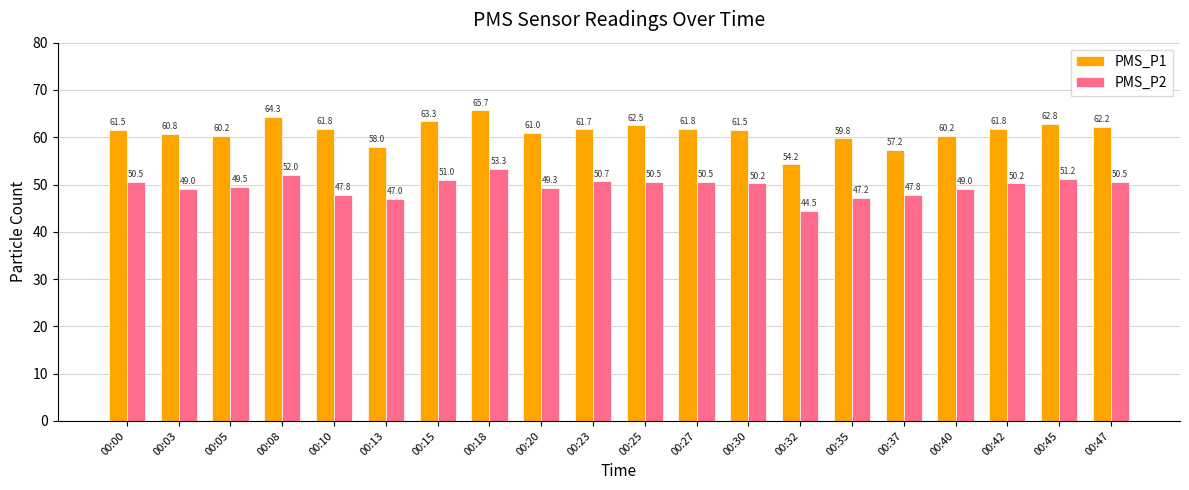

What is the average value of the PMS_P1 series?

61.1